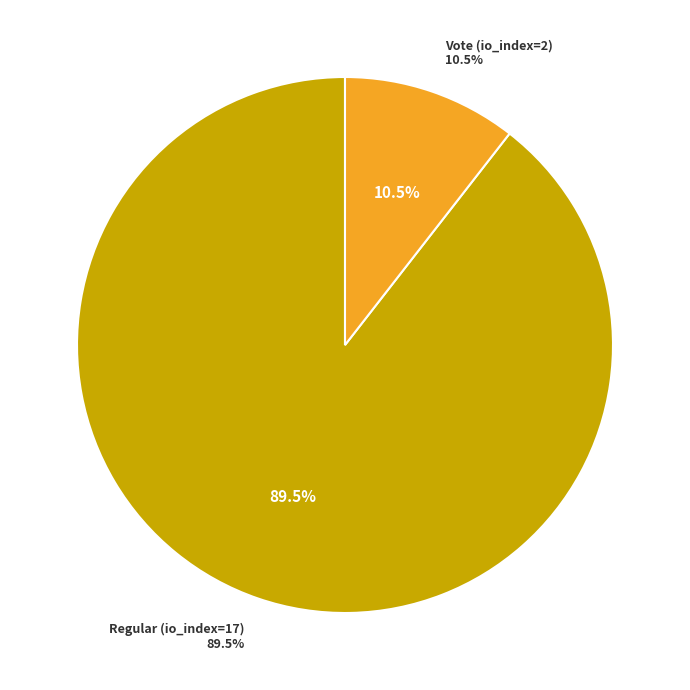

Which category has the smallest portion of the pie?

Vote (io_index=2)